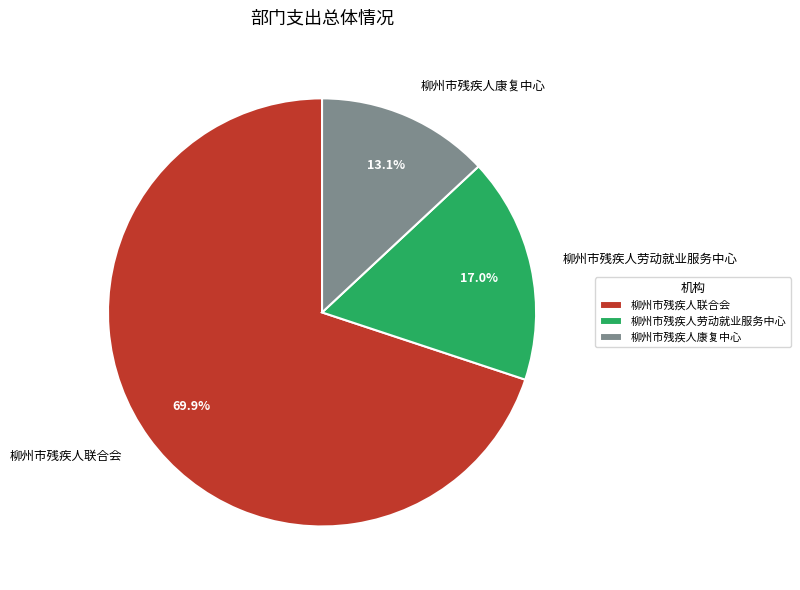

Combined, what portion of the pie is 柳州市残疾人劳动就业服务中心 and 柳州市残疾人康复中心?

30.1%